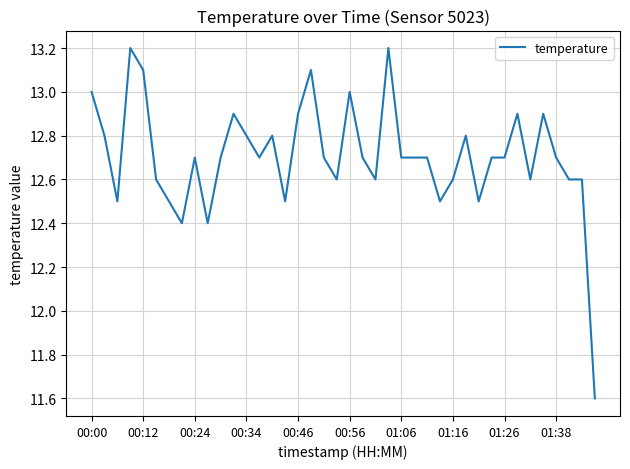

What is the difference between the maximum and minimum values?

1.6